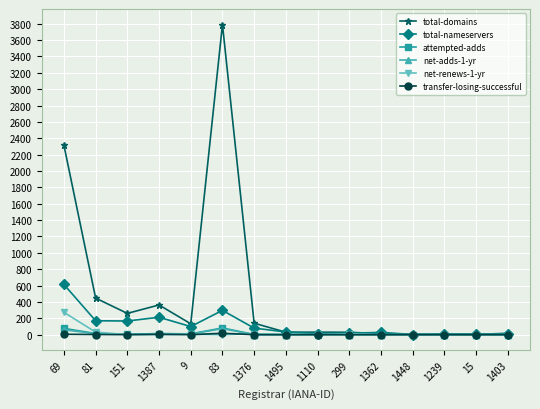

True or false: total-nameservers has a value of 213 at 1387.

True